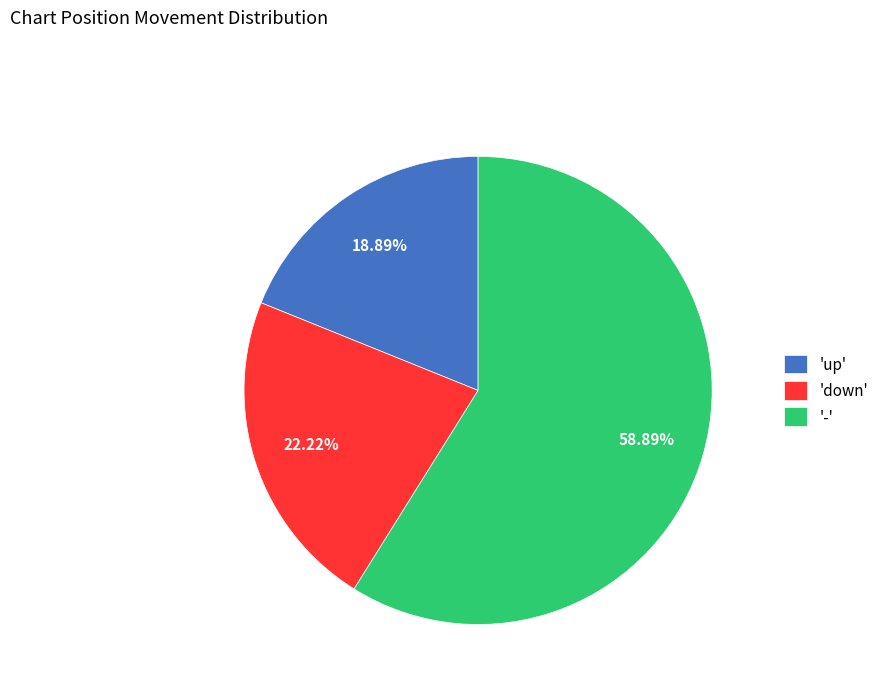

What is the majority slice?

-